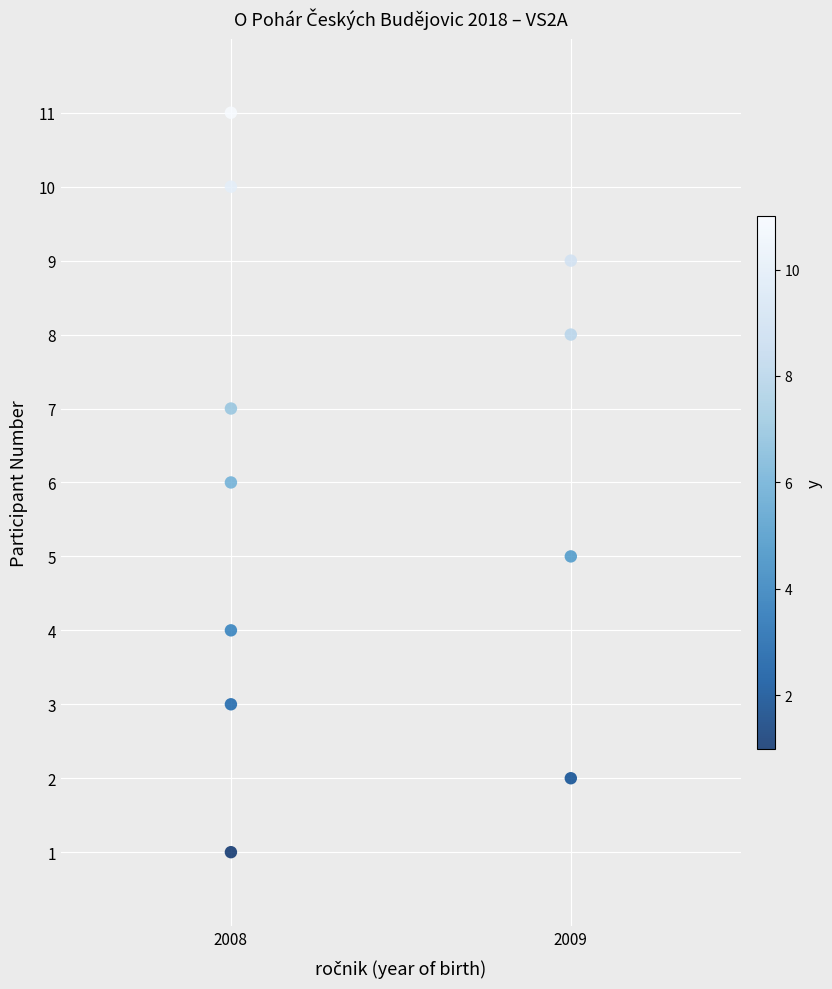

What is the average X value?

2008